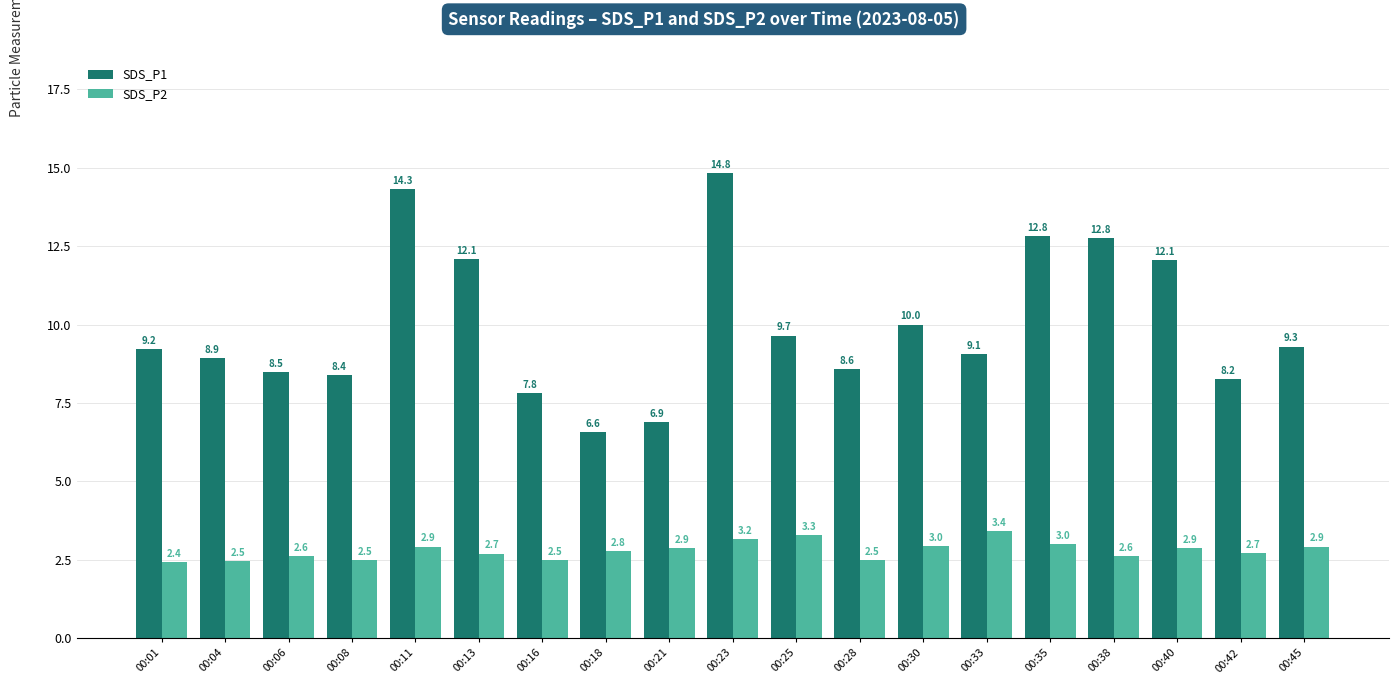

What is the difference between the second highest and second lowest values in the SDS_P1 series?

7.4